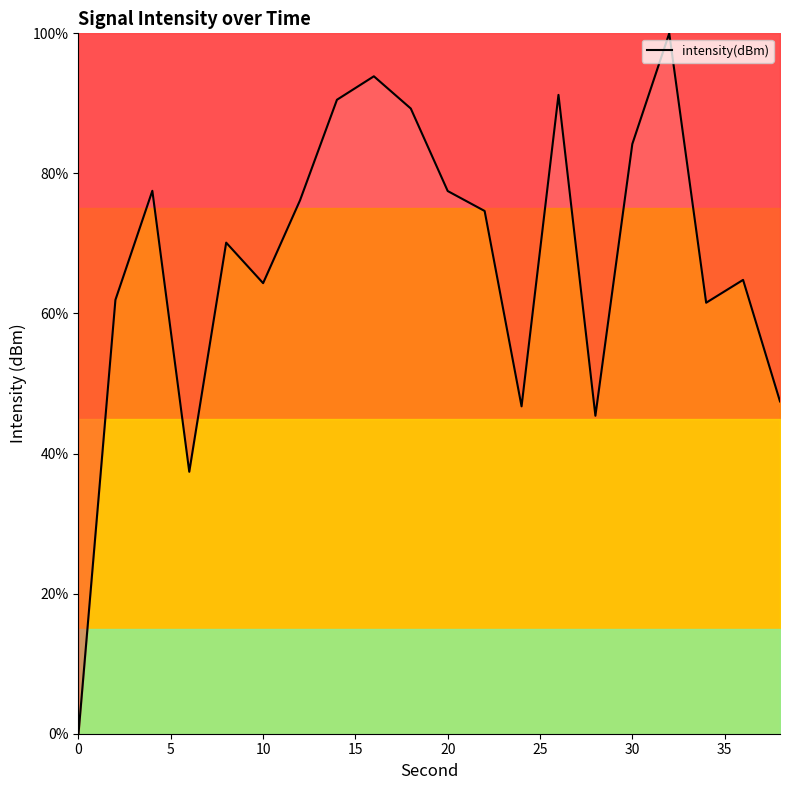

Count the number of categories in the chart.

20